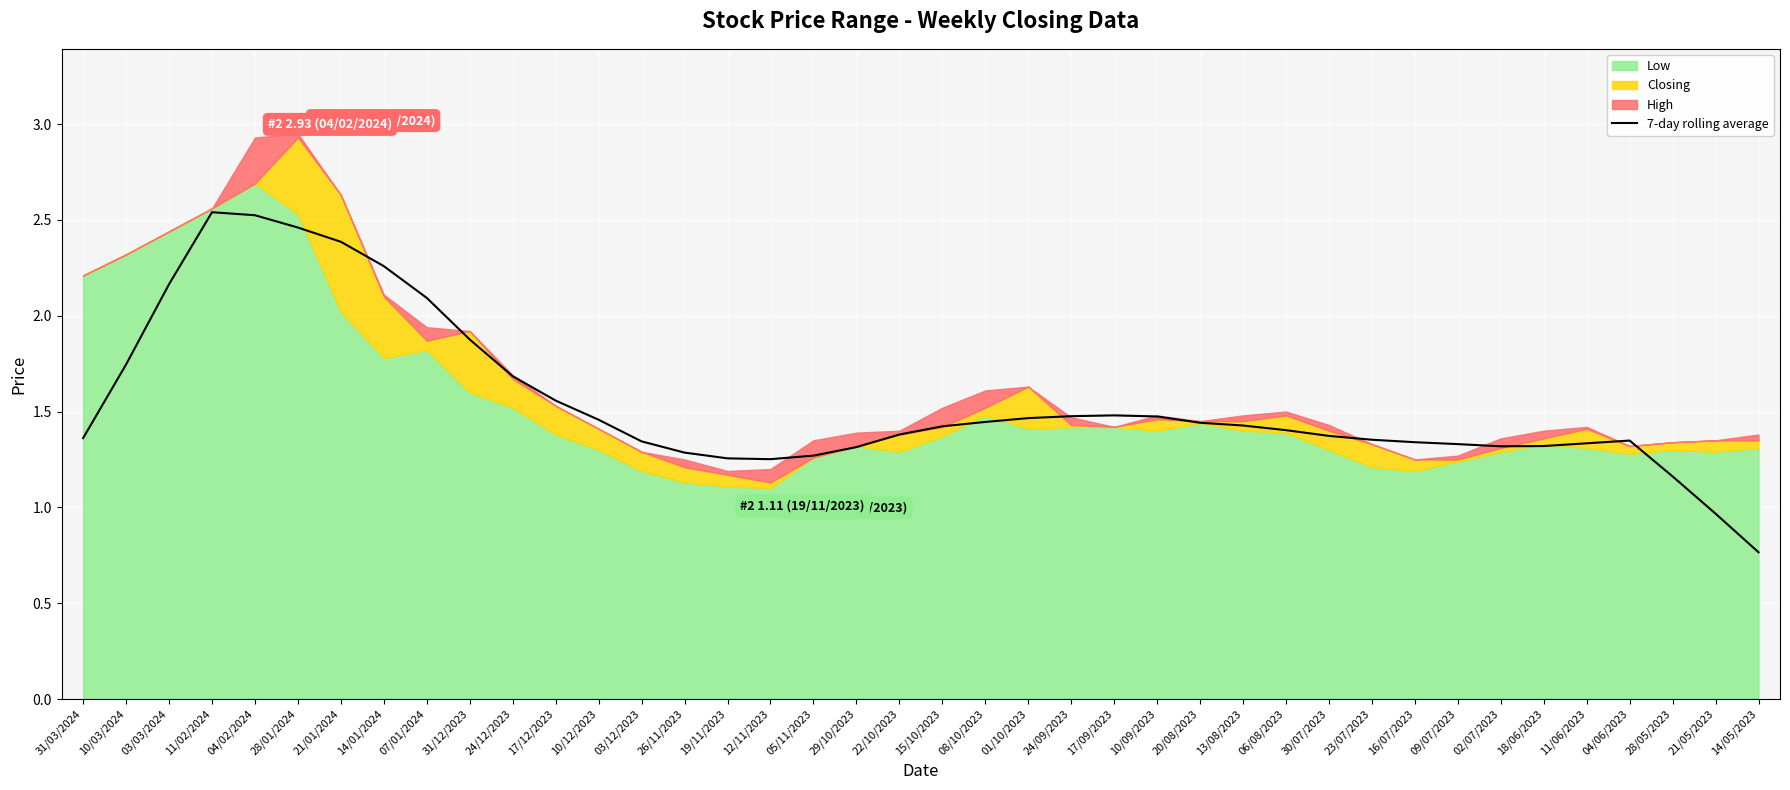

Between 10/03/2024 and 29/10/2023, which is larger?

10/03/2024